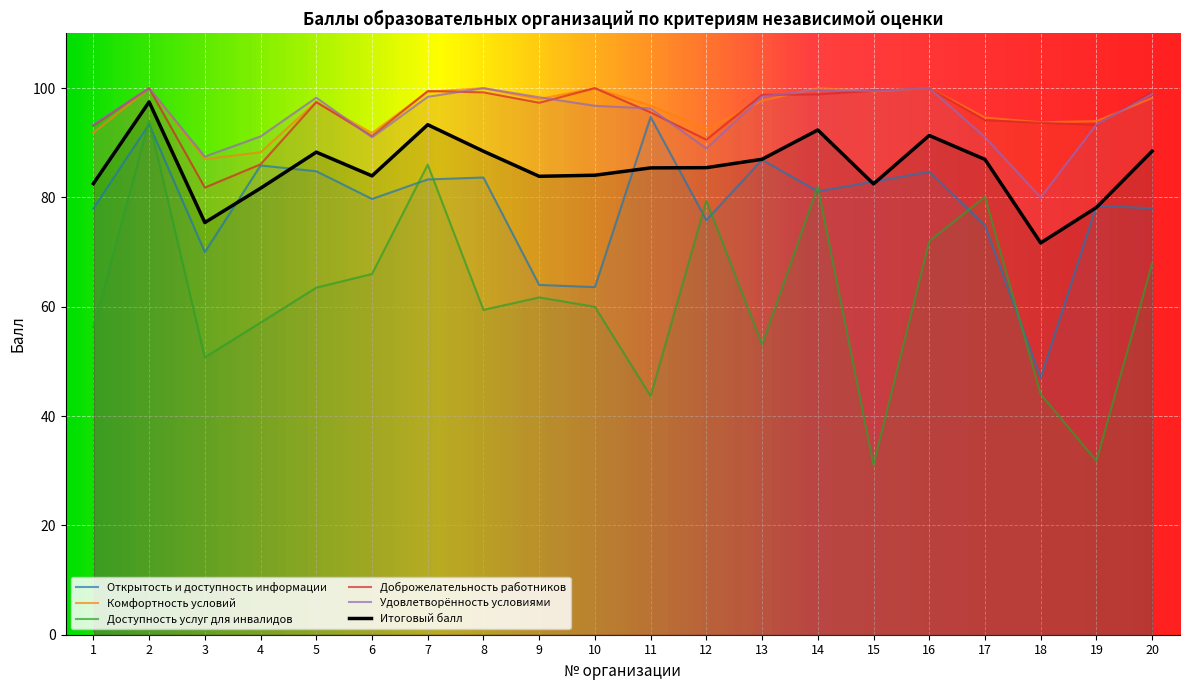

Reading right to left, transcribe all the data shown in this chart.

Открытость и доступность информации: 20=78.0	19=78.5	18=47.0	17=74.9	16=84.7	15=82.9	14=81.1	13=86.9	12=75.8	11=94.7	10=63.6	9=64.0	8=83.7	7=83.3	6=79.7	5=84.8	4=85.8	3=70.0	2=93.4	1=78.0
Комфортность условий: 20=98.2	19=94.0	18=93.8	17=94.6	16=100.0	15=99.4	14=100.0	13=97.7	12=92.5	11=96.8	10=100.0	9=98.0	8=100.0	7=99.3	6=91.8	5=97.5	4=88.3	3=87.0	2=100.0	1=91.9
Доступность услуг для инвалидов: 20=67.9	19=31.8	18=44.0	17=80.1	16=72.0	15=31.1	14=82.0	13=53.1	12=79.4	11=43.7	10=60.0	9=61.7	8=59.4	7=86.0	6=66.0	5=63.5	4=57.1	3=50.7	2=94.0	1=56.2
Доброжелательность работников: 20=99.3	19=93.3	18=93.7	17=94.1	16=100.0	15=99.5	14=98.9	13=98.8	12=90.6	11=95.6	10=100.0	9=97.3	8=99.2	7=99.5	6=91.2	5=97.5	4=86.1	3=81.8	2=100.0	1=93.2
Удовлетворённость условиями: 20=98.9	19=93.3	18=80.0	17=91.0	16=100.0	15=99.5	14=99.7	13=98.5	12=88.9	11=96.3	10=96.8	9=98.3	8=100.0	7=98.4	6=91.0	5=98.3	4=91.2	3=87.5	2=100.0	1=93.4
Итоговый балл: 20=88.5	19=78.2	18=71.7	17=87.0	16=91.3	15=82.5	14=92.3	13=87.0	12=85.5	11=85.4	10=84.1	9=83.9	8=88.5	7=93.3	6=84.0	5=88.3	4=81.7	3=75.4	2=97.5	1=82.5